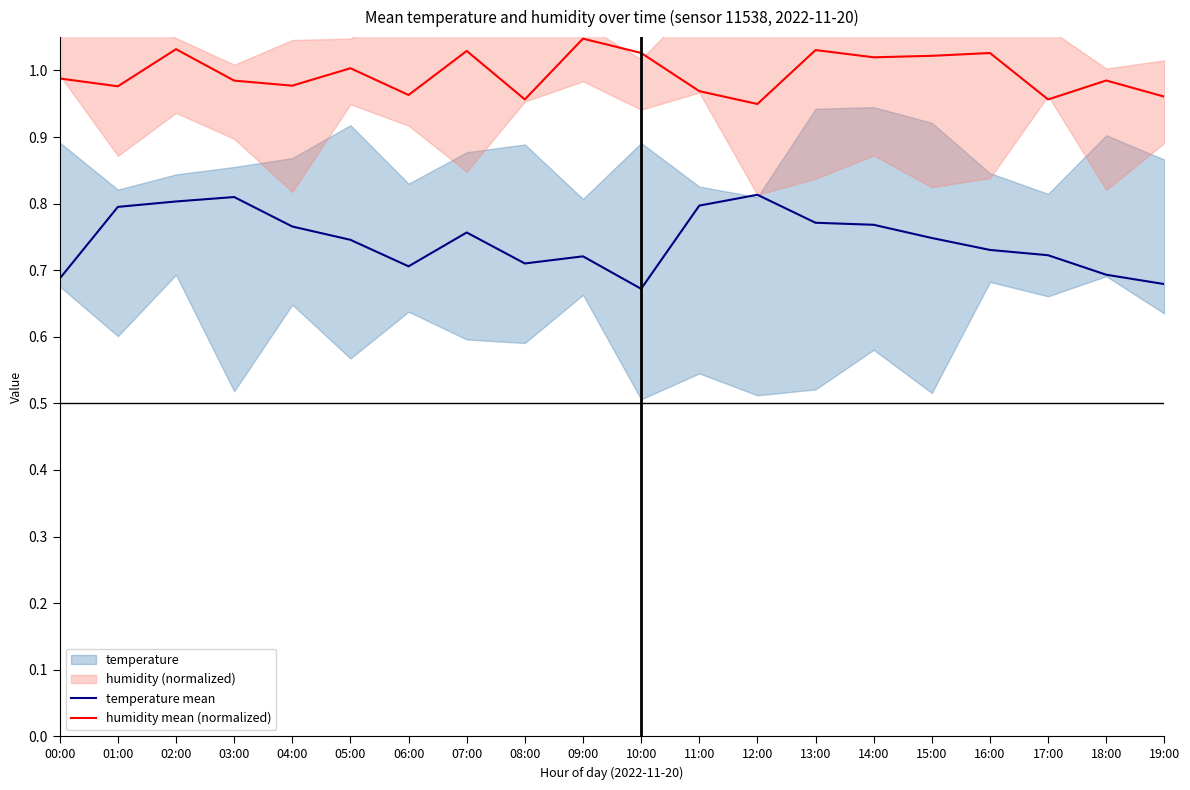

True or false: humidity mean (normalized) and temperature mean cross at least once.

False